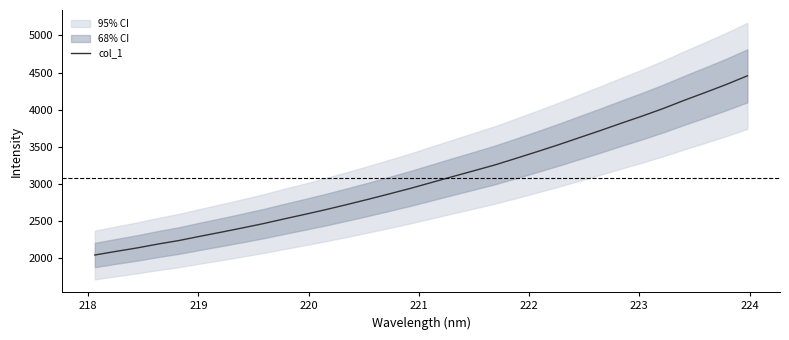

The value at 19 is 1254.5. True or false?

False